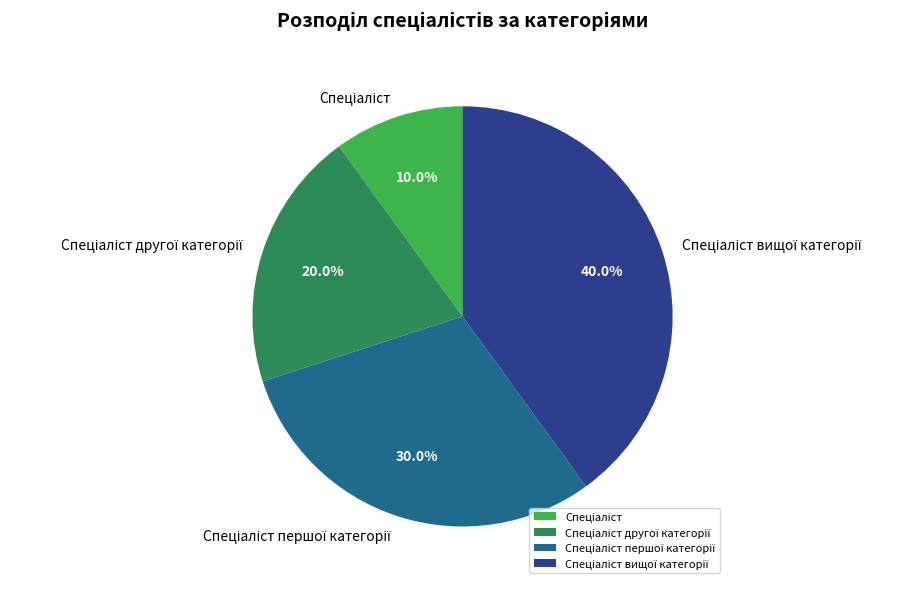

Is there a majority slice in this chart?

No